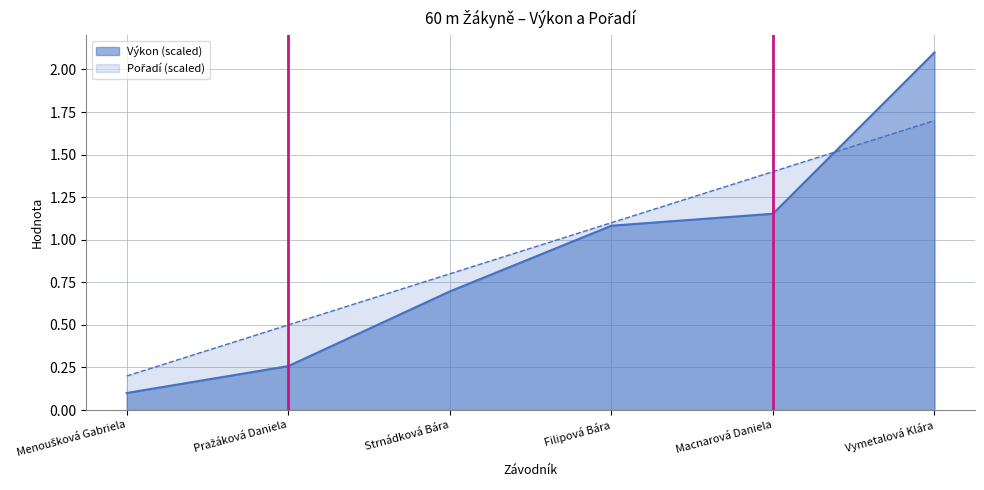

List the labels in order of Pořadí value, largest first.

Vymetalová Klára, Macnarová Daniela, Filipová Bára, Strnádková Bára, Pražáková Daniela, Menoušková Gabriela